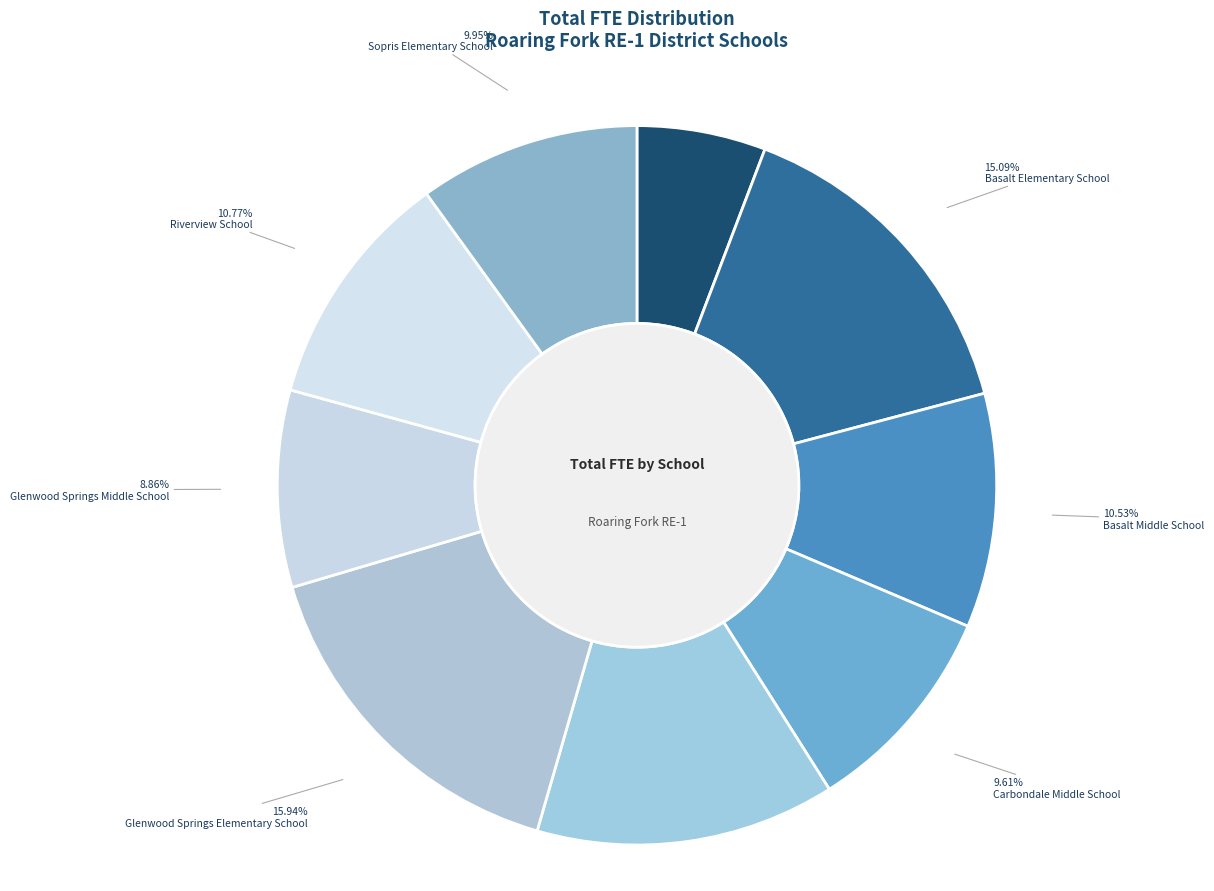

How many slices are in this pie chart?

9